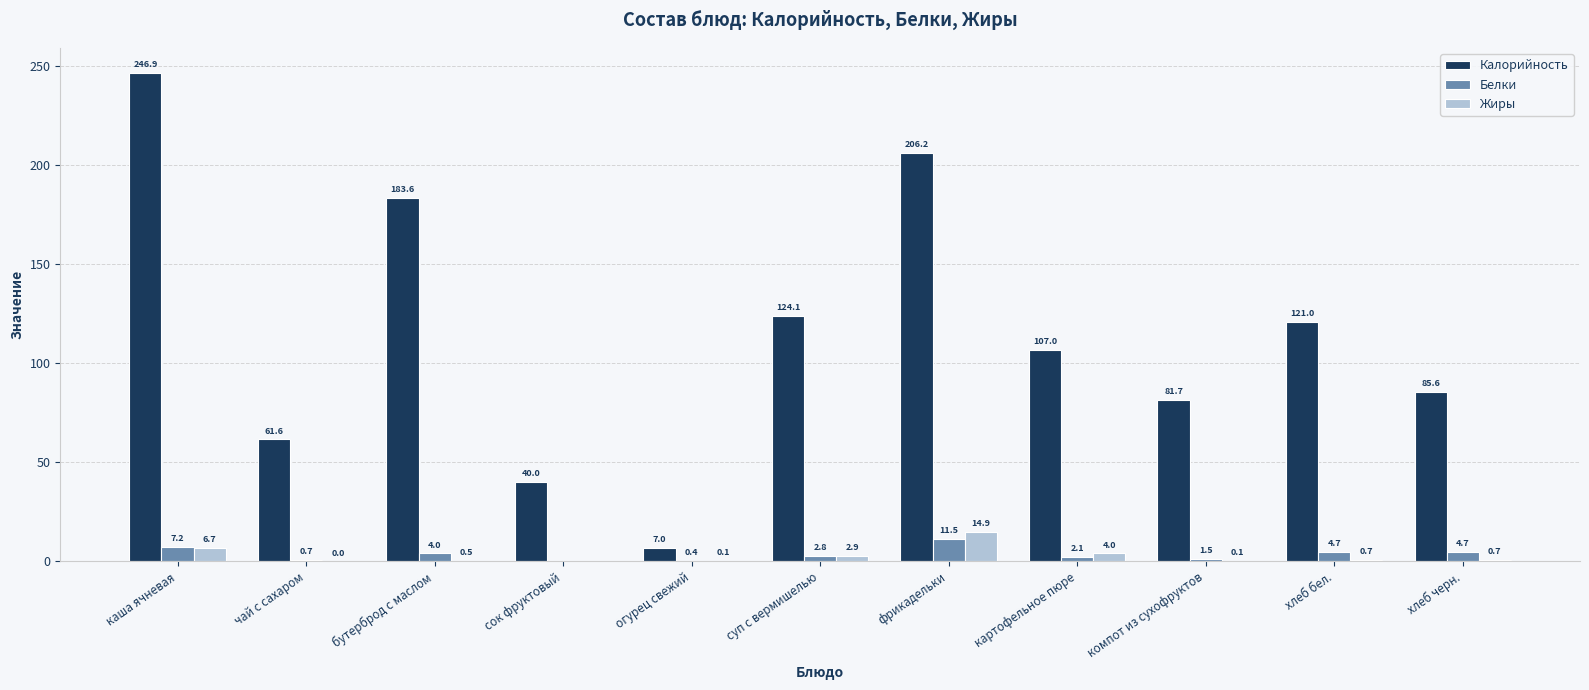

What are all the series names shown in the legend?

Калорийность, Белки, Жиры